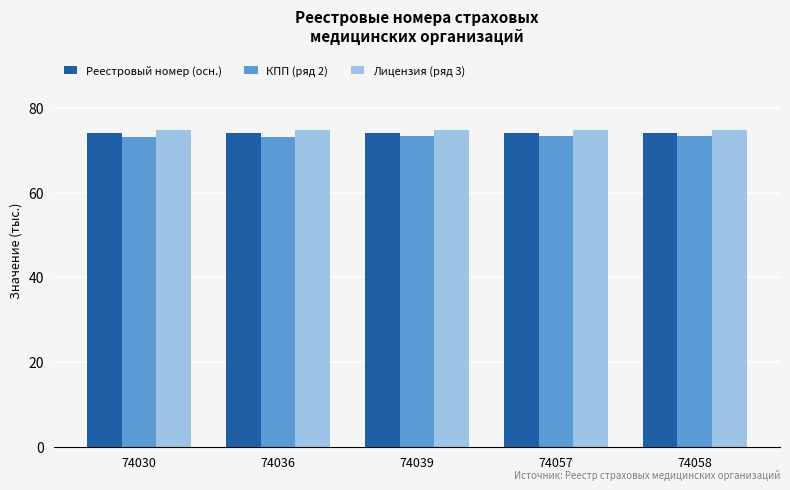

The value of КПП (ряд 2) at 74057 is 19.1. True or false?

False